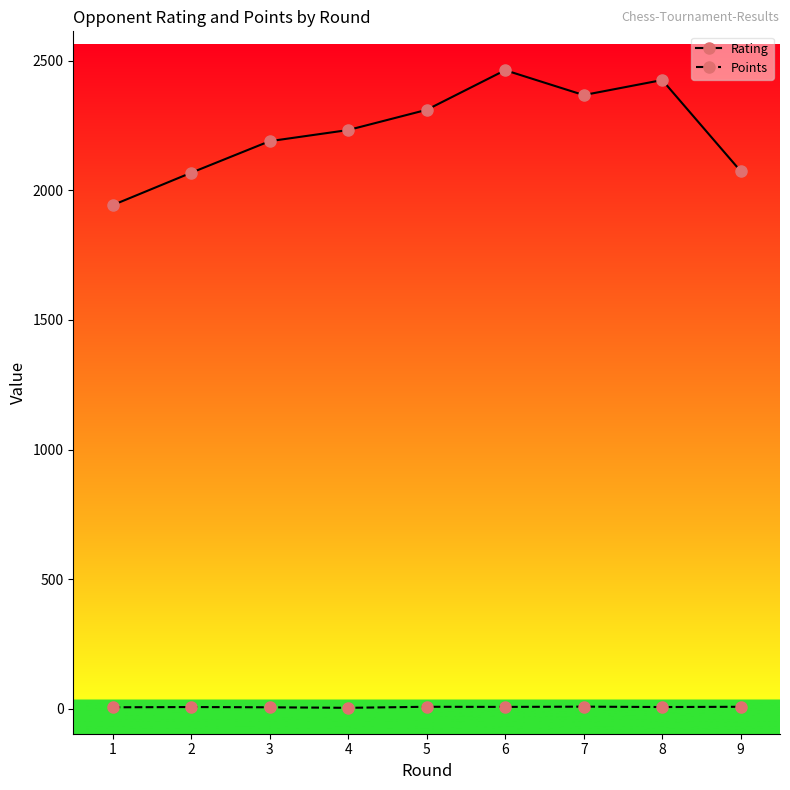

Which series has the largest total across all categories?

Rating